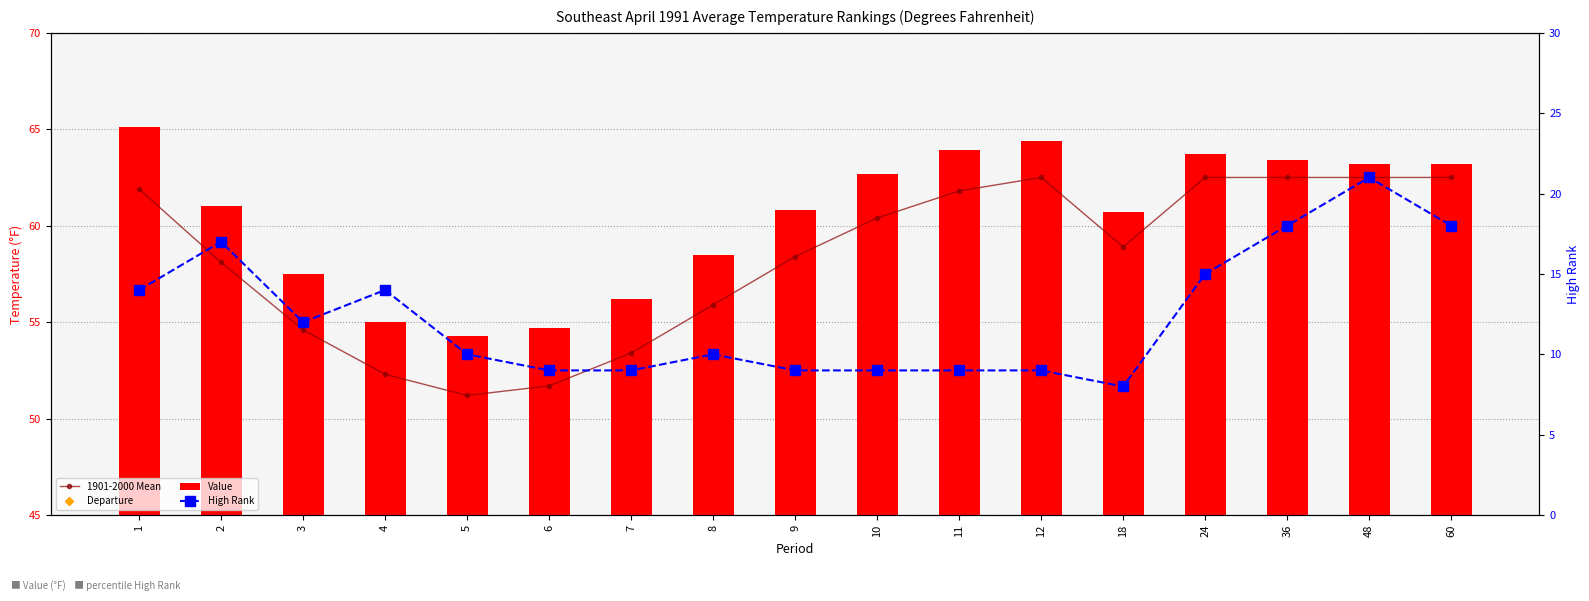

Which series has the widest spread of values?

High Rank